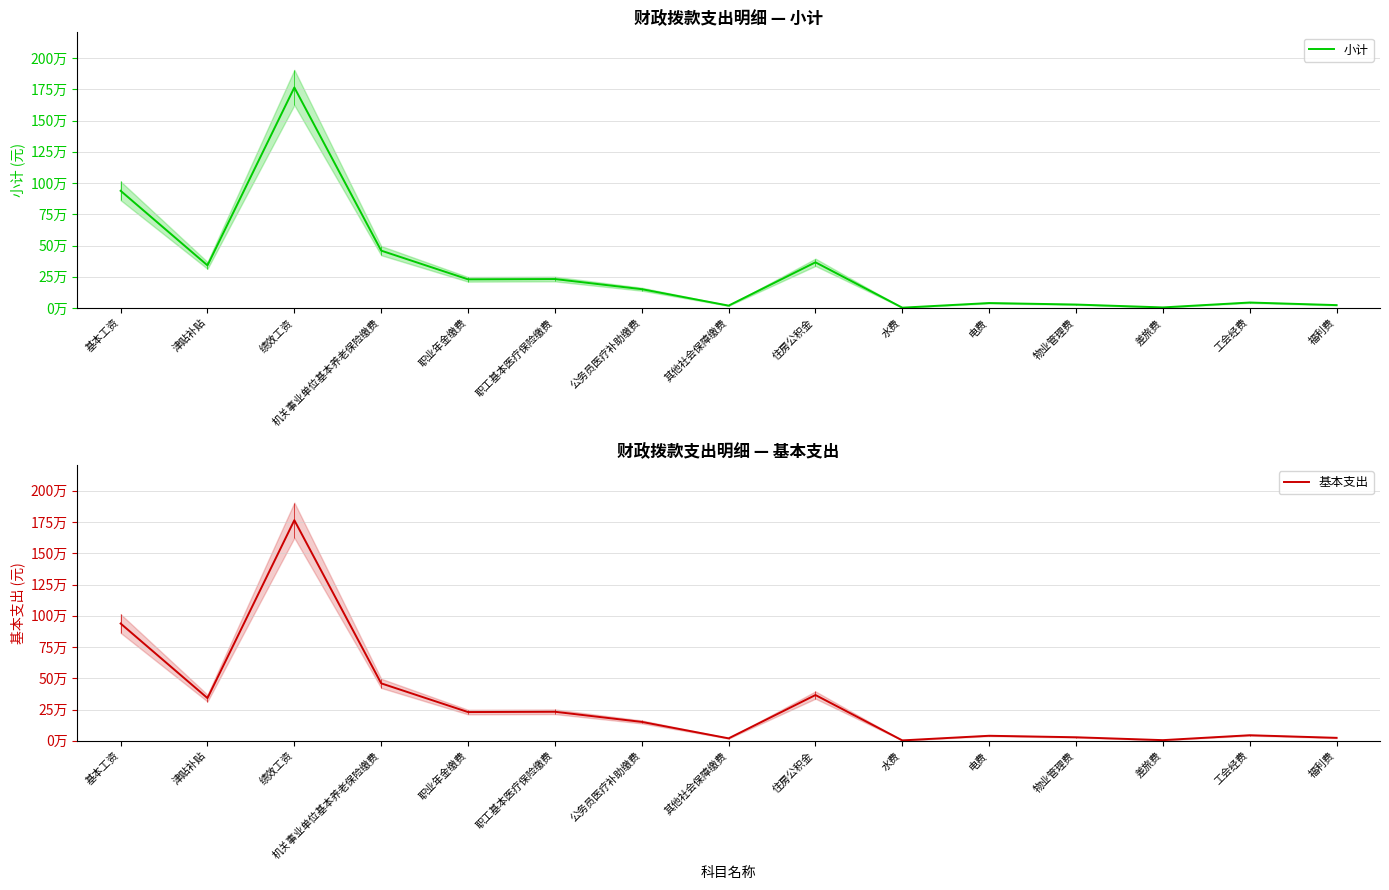

What is the label of the 5th point from the right?

电费